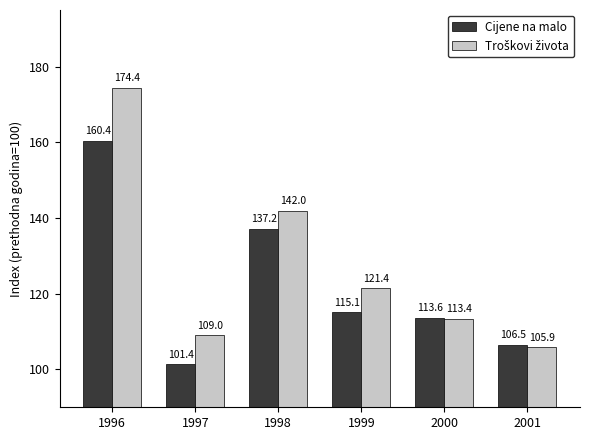

How many groups of bars are there?

6